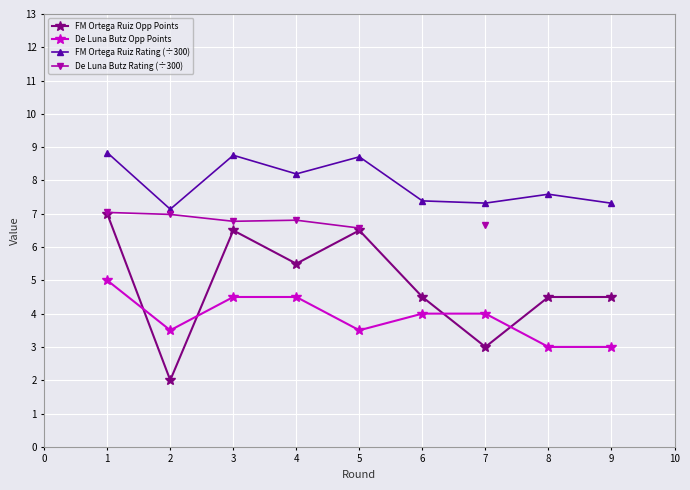

True or false: De Luna Butz Opp Points and De Luna Butz Rating (÷300) intersect in this chart.

False